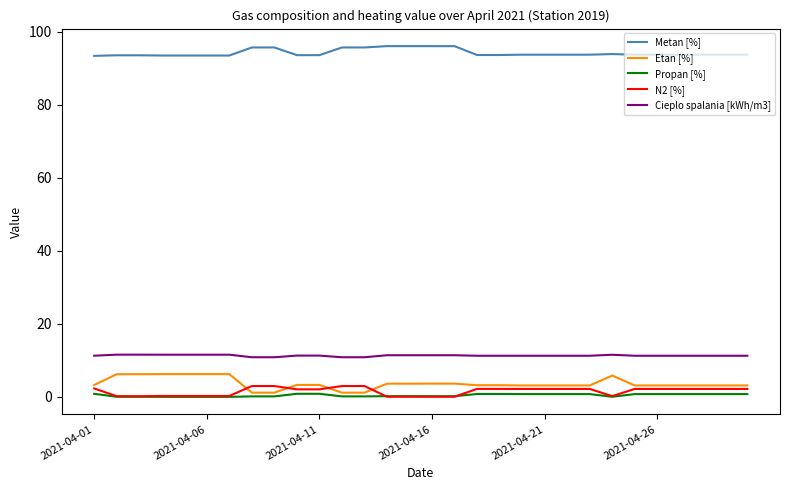

True or false: Metan [%] and Cieplo spalania [kWh/m3] intersect in this chart.

False